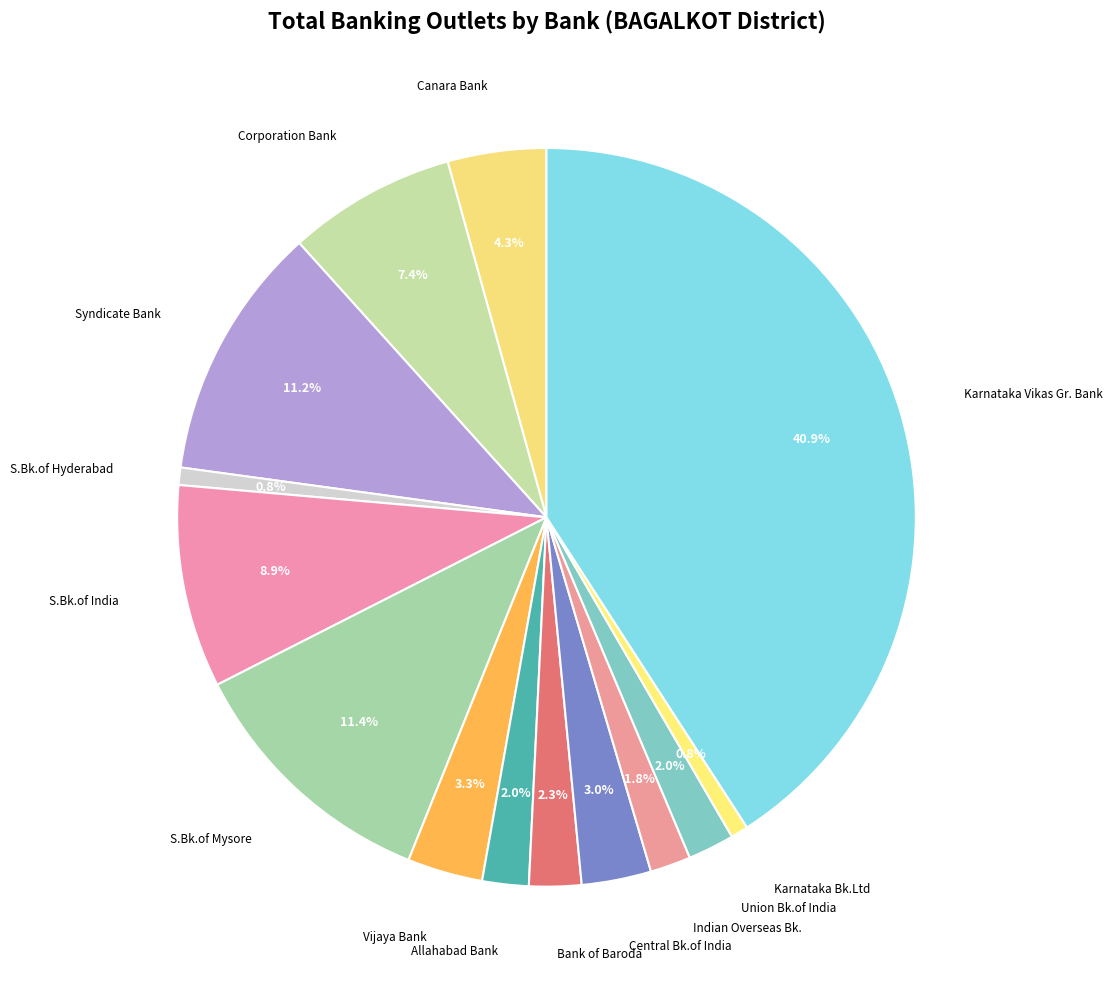

Is there a majority slice in this chart?

No